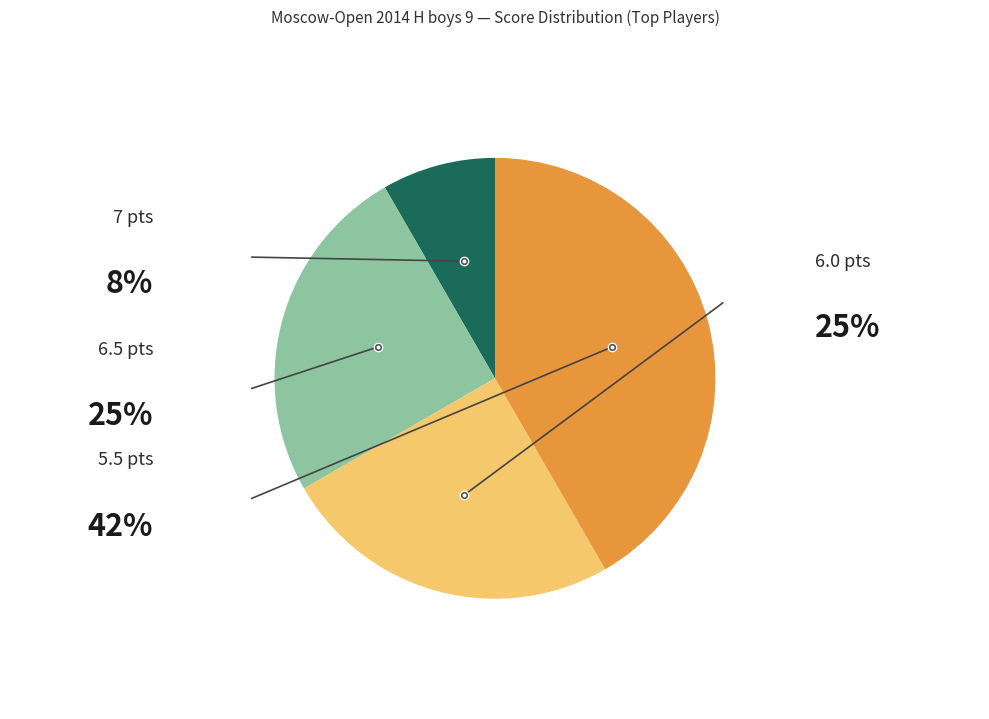

Is there a majority slice in this chart?

No